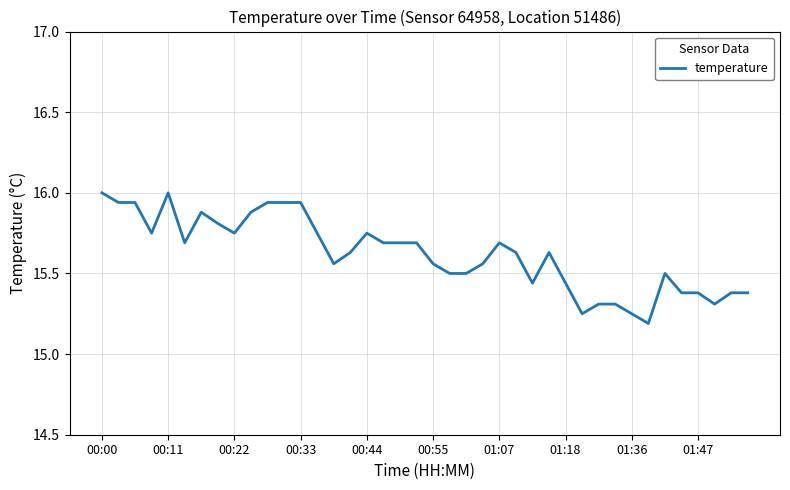

What is the greatest value displayed?

16.0